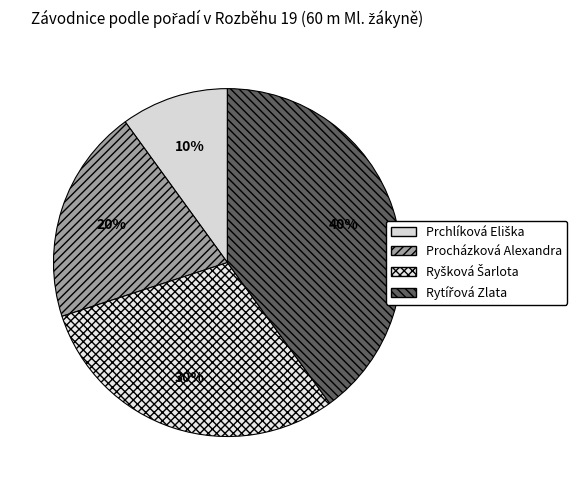

How many slices are in this pie chart?

4